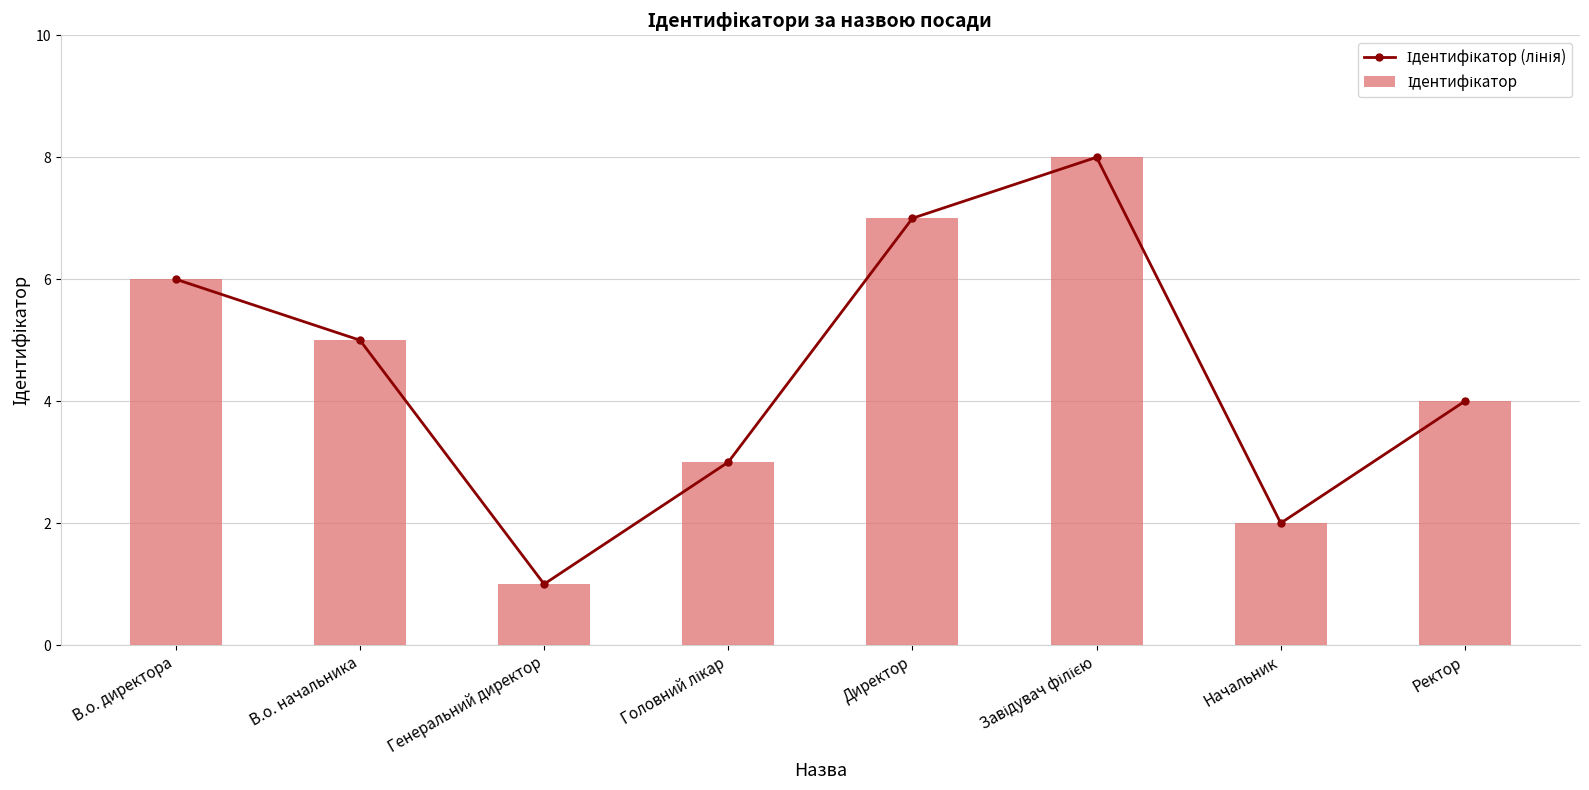

Which series has the widest spread of values?

Ідентифікатор (лінія)